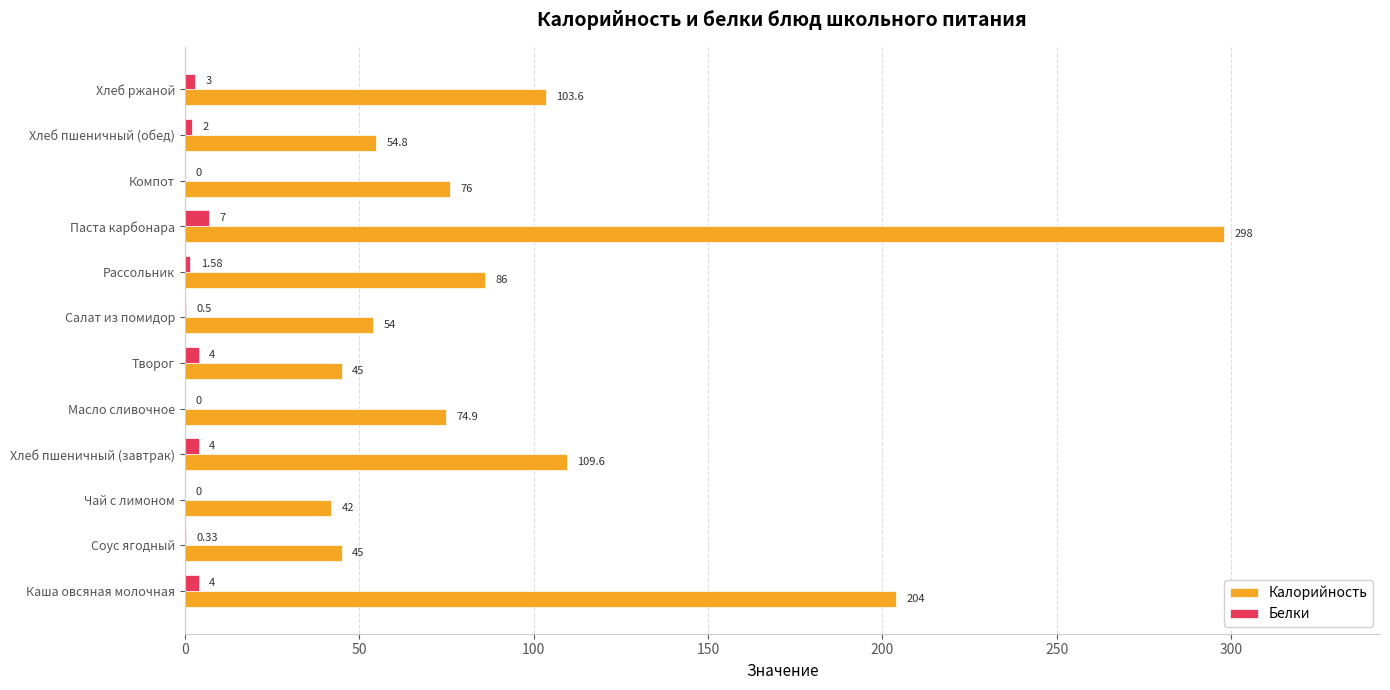

Between Паста карбонара and Хлеб ржаной, which series saw the biggest shift?

Калорийность